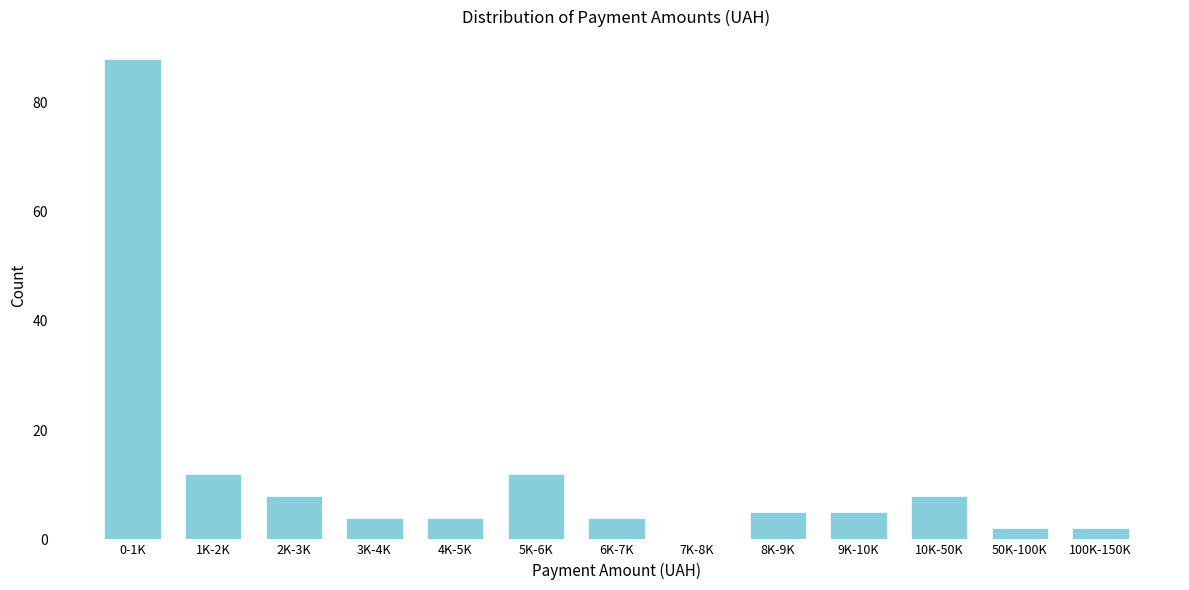

Reading left to right, list all the values displayed in this chart.

0-1K=88	1K-2K=12	2K-3K=8	3K-4K=4	4K-5K=4	5K-6K=12	6K-7K=4	7K-8K=0	8K-9K=5	9K-10K=5	10K-50K=8	50K-100K=2	100K-150K=2